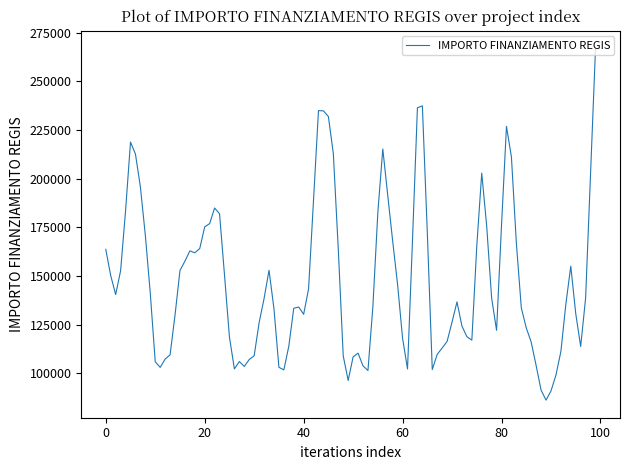

What is the difference between the maximum and minimum values?

180783.2